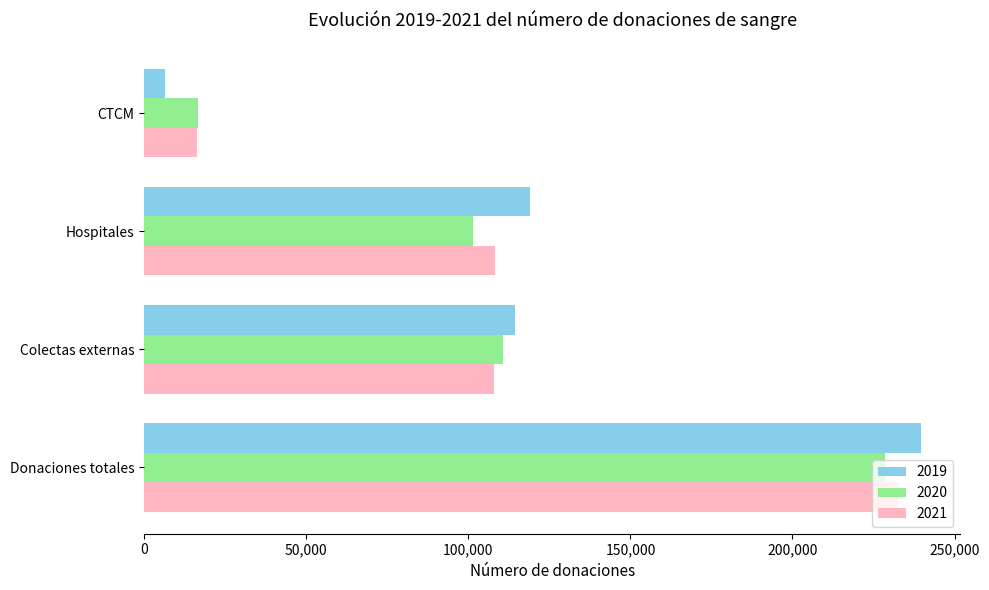

List the labels in order of 2020 value, smallest first.

CTCM, Hospitales, Colectas externas, Donaciones totales